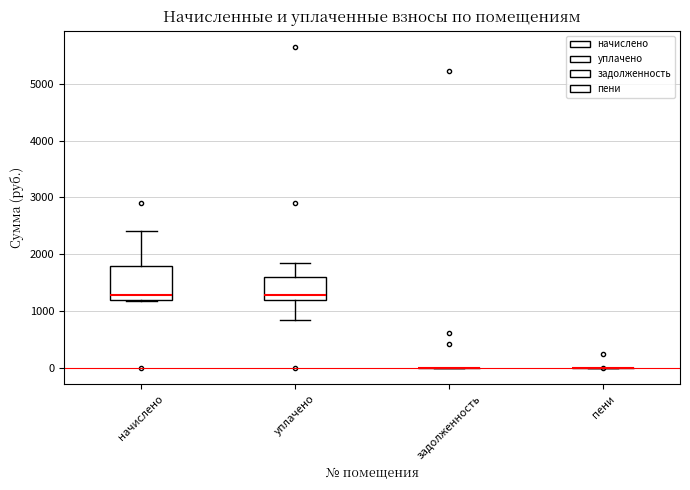

Reading left to right, read every box against the y-axis: the position of its median line, the range the box covers, and the ends of its whiskers. The values are not printed on the chart, so give them approximately, as read against the axis.

начислено: median 1300, box 1200 to 1800, whiskers 1200 to 2400
уплачено: median 1300, box 1200 to 1600, whiskers 900 to 1900
задолженность: box collapsed to a line at 0, whiskers 0 to 0
пени: box collapsed to a line at 0, whiskers 0 to 0